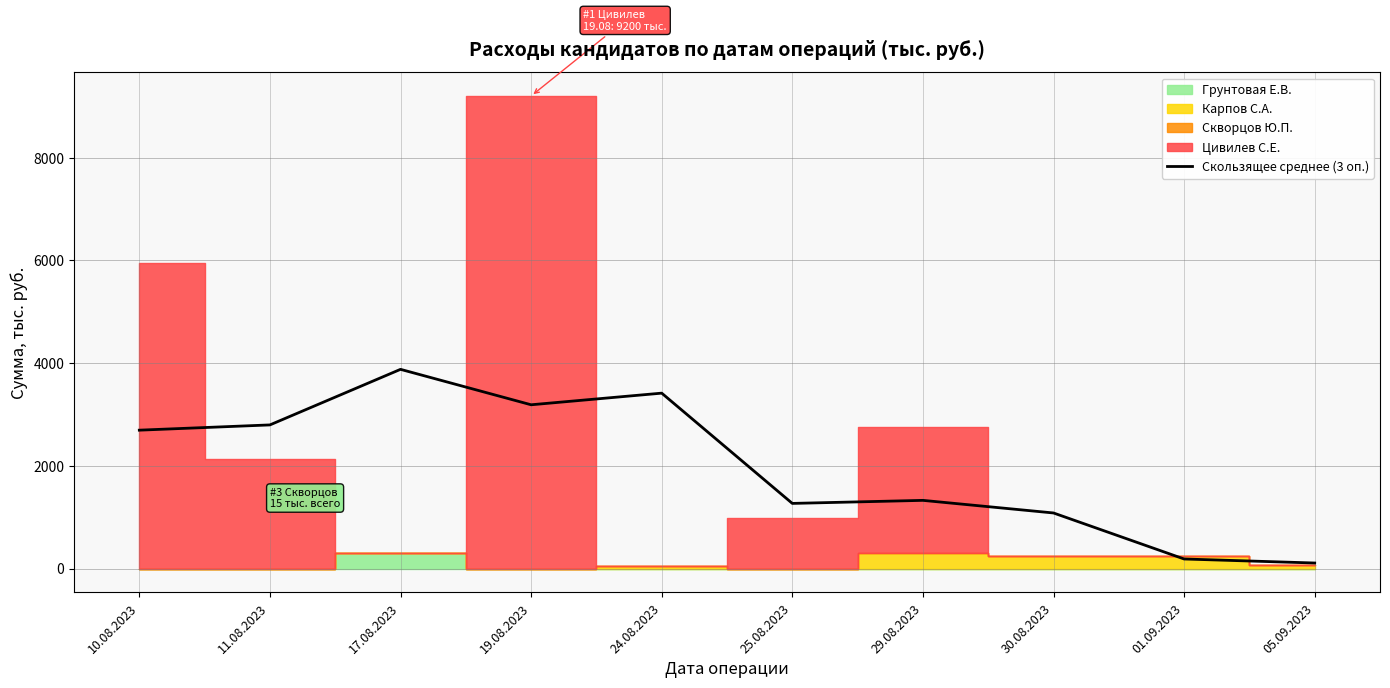

What is the label of the 2nd point from the right?

01.09.2023